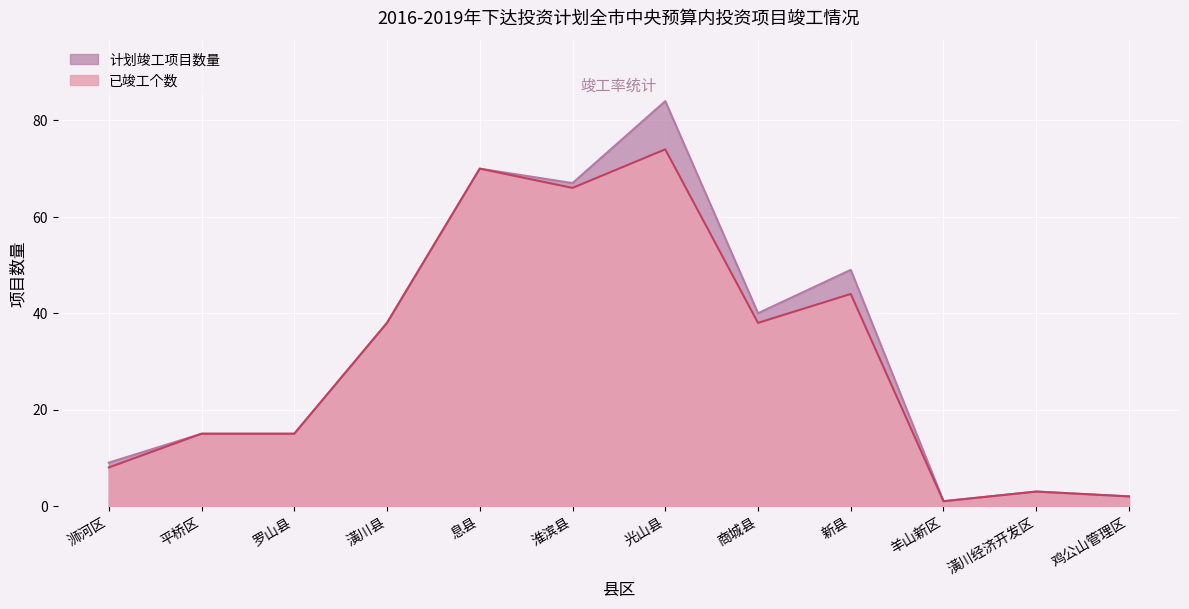

Is the value of 已竣工个数 at 潢川经济开发区 greater than the value of 计划竣工项目数量 at 商城县?

No